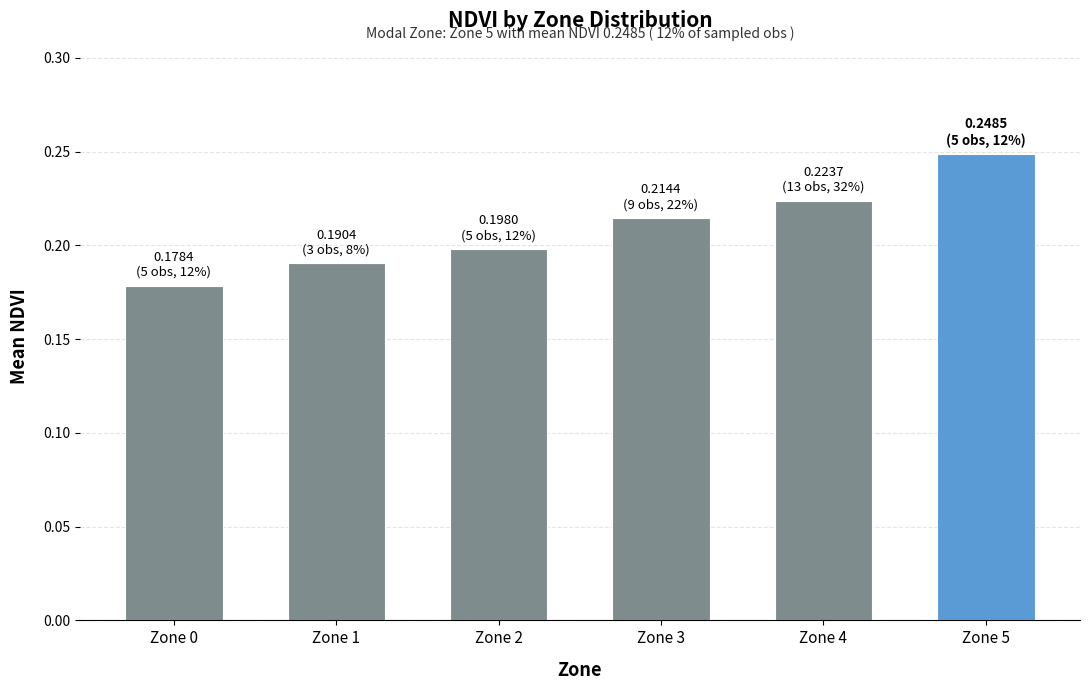

Count the number of data series in this chart.

1